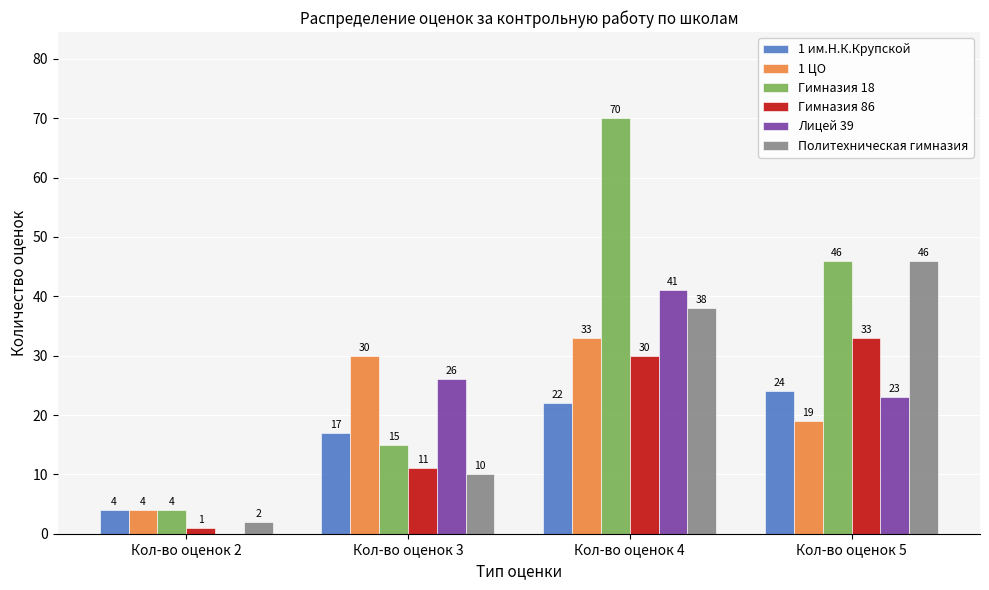

At which category is the sum across all series the highest?

Кол-во оценок 4